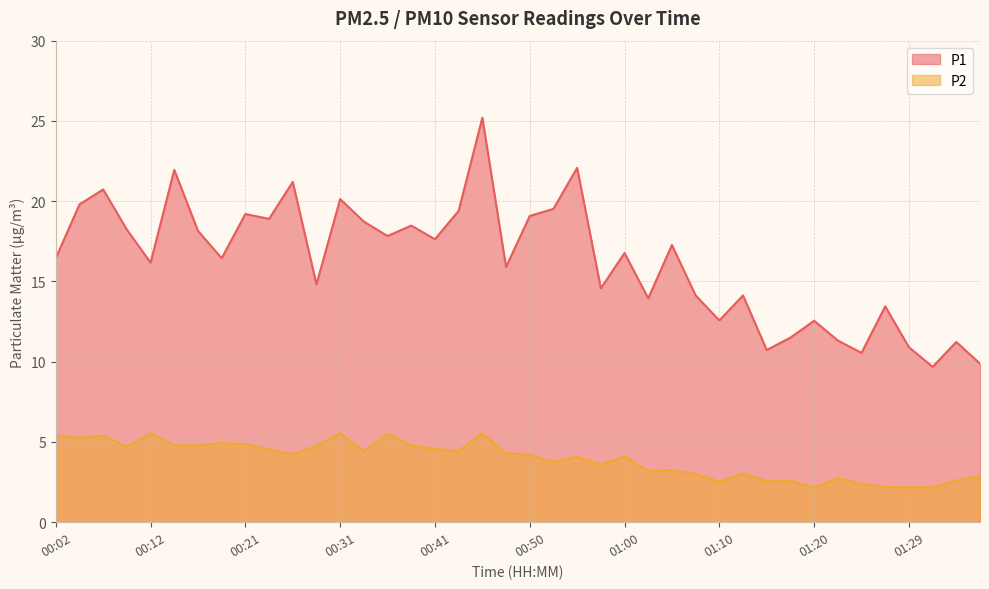

In P1, how many points are lower than both neighbors (excluding endpoints)?

13